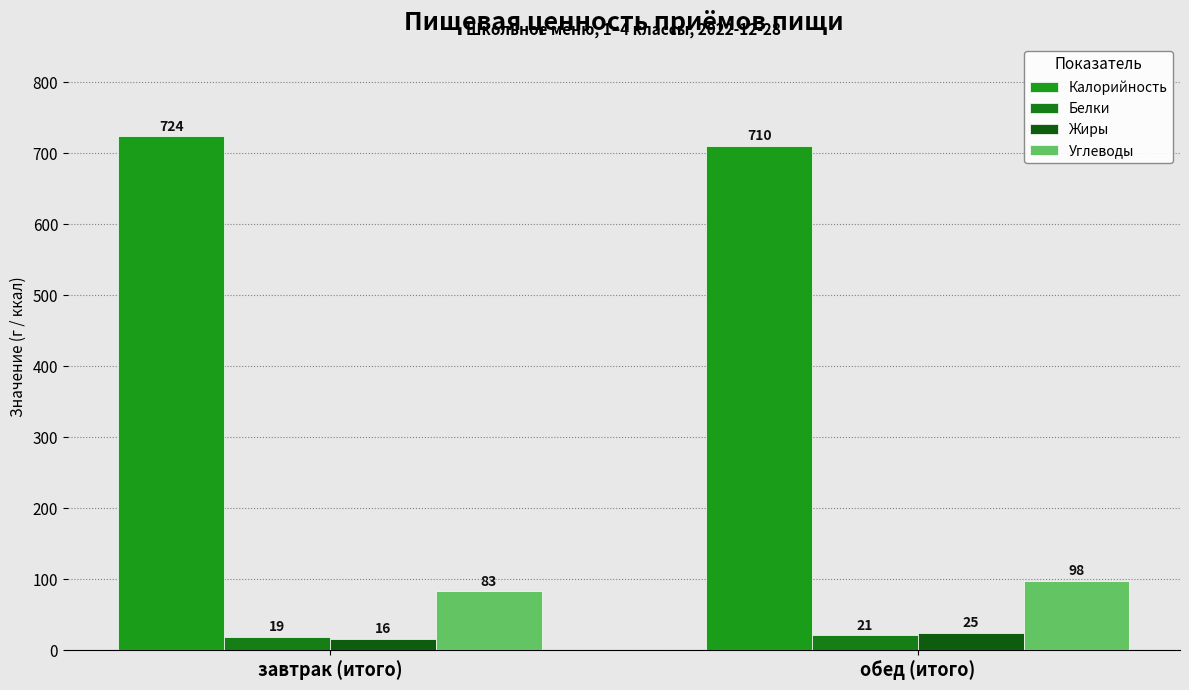

What is the value of the Жиры bar at the 1st from the left?

16